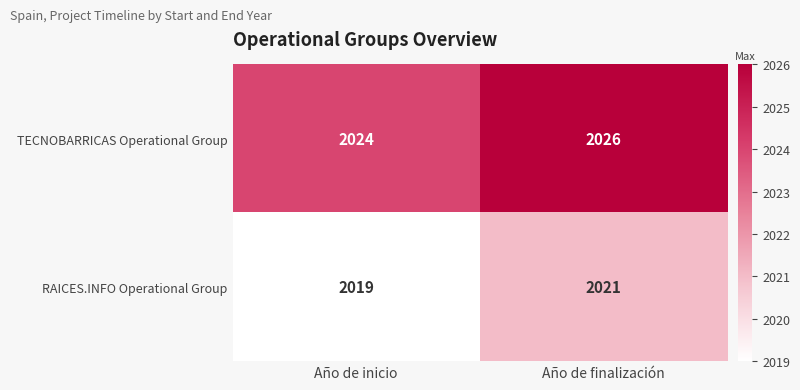

List the series in order of their overall mean, lowest first.

RAICES.INFO Operational Group, TECNOBARRICAS Operational Group